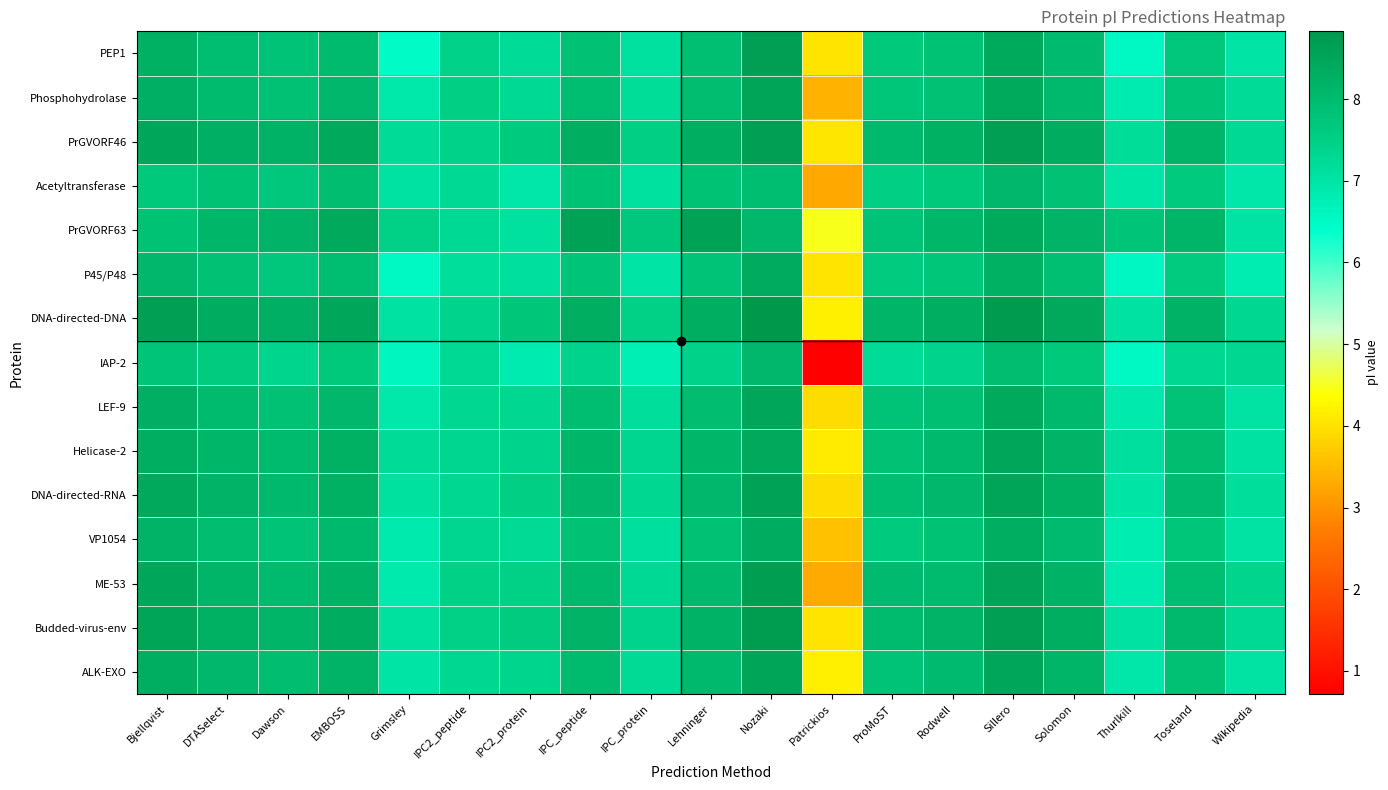

Which series changed the most between DTASelect and IPC2_peptide?

DNA-directed-DNA